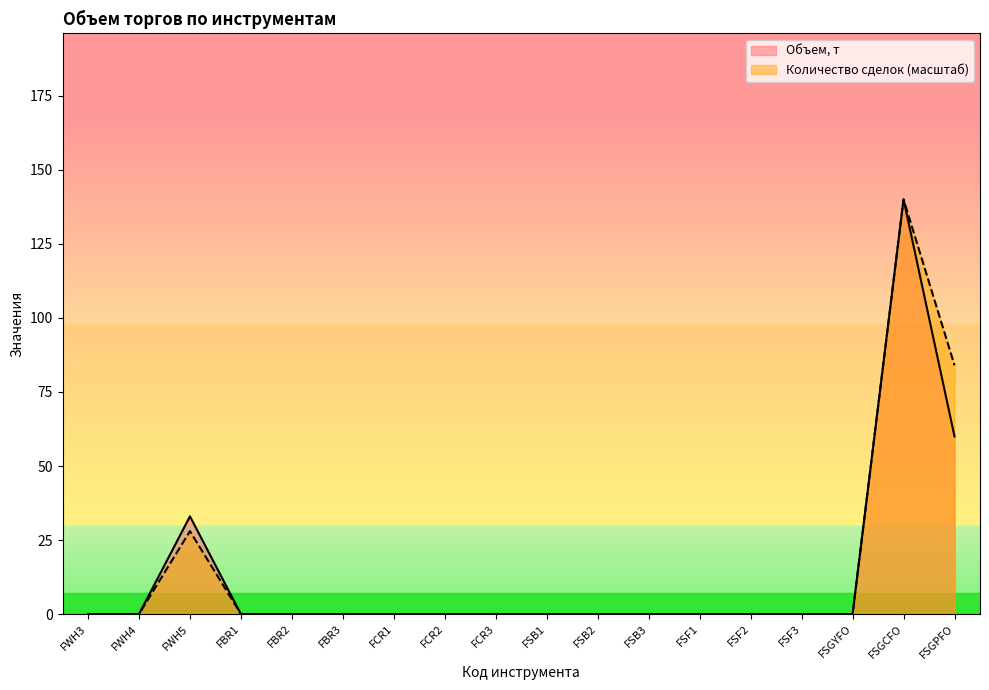

List the series in order of their peak value, highest first.

Объем, т, Количество сделок